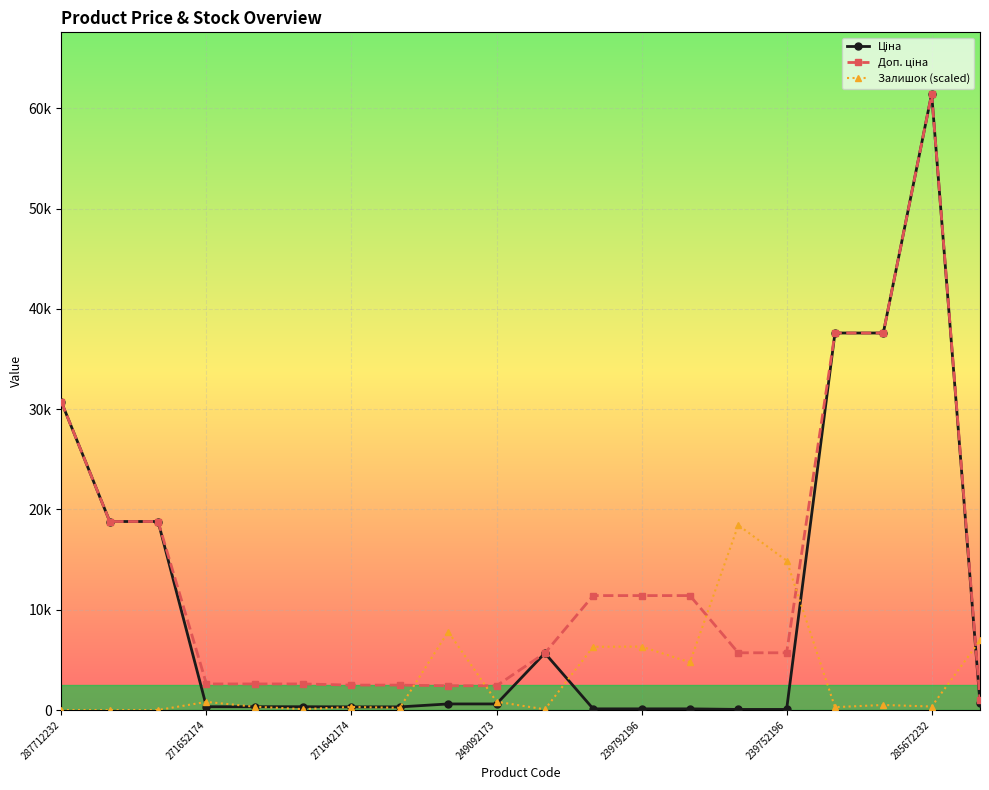

What is the maximum value for Ціна?

61434.3